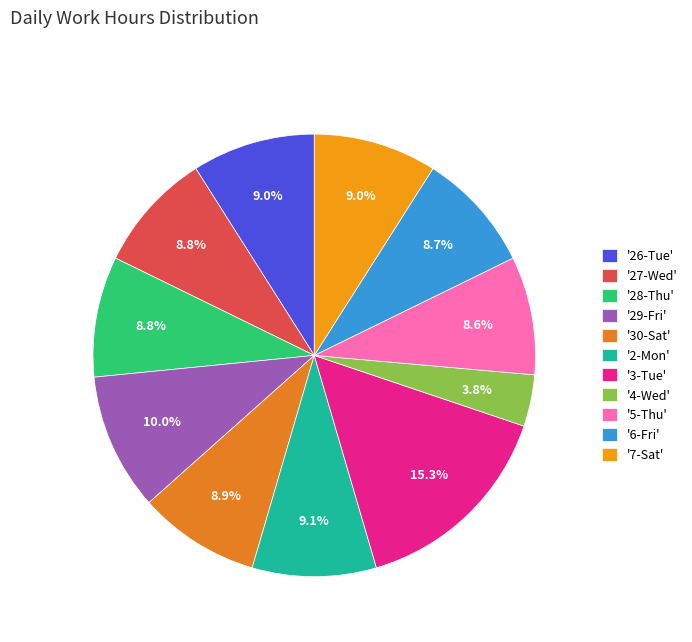

Which category has the smallest portion of the pie?

'4-Wed'